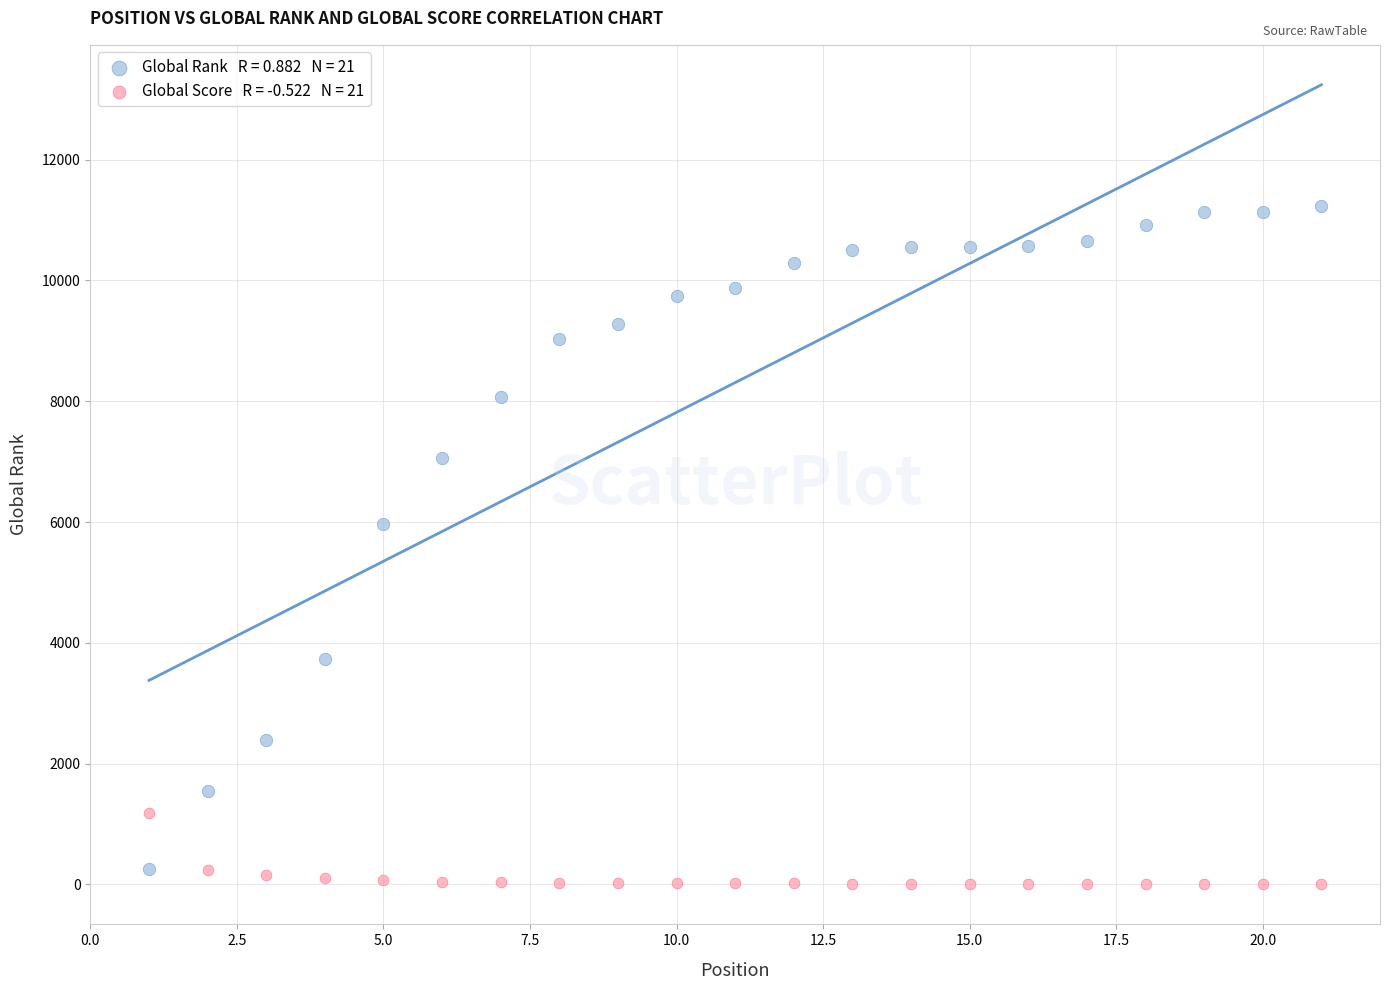

Across all series, what Y value is closest to 5619?

5968